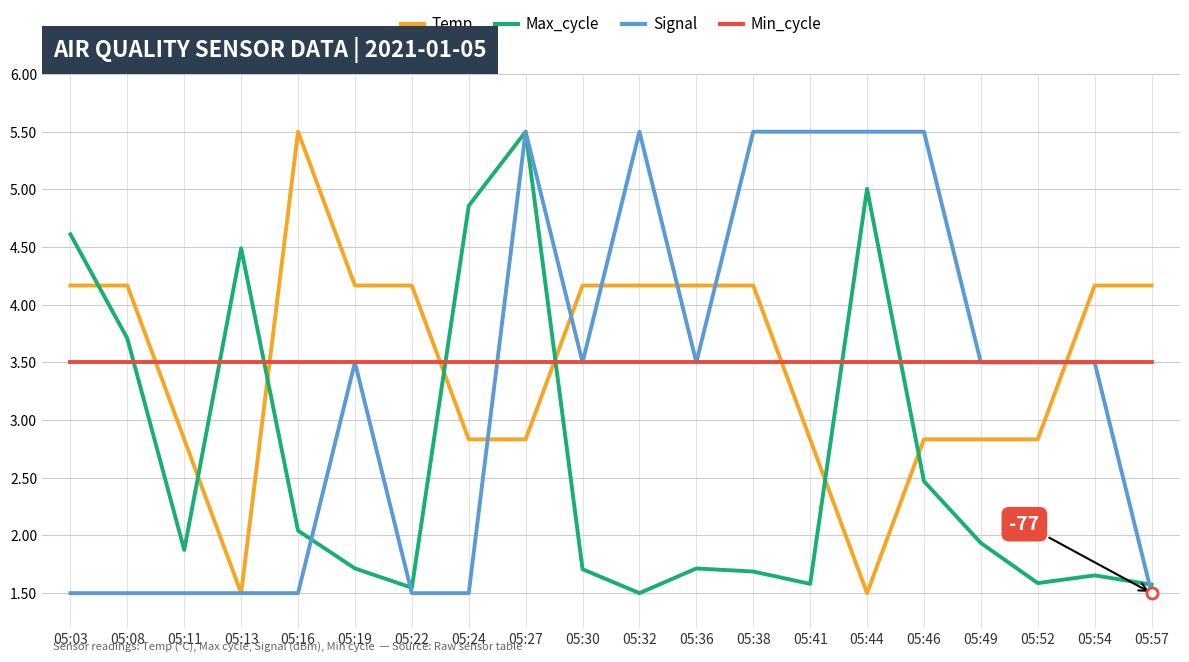

At how many categories does at least one series exceed 2?

20